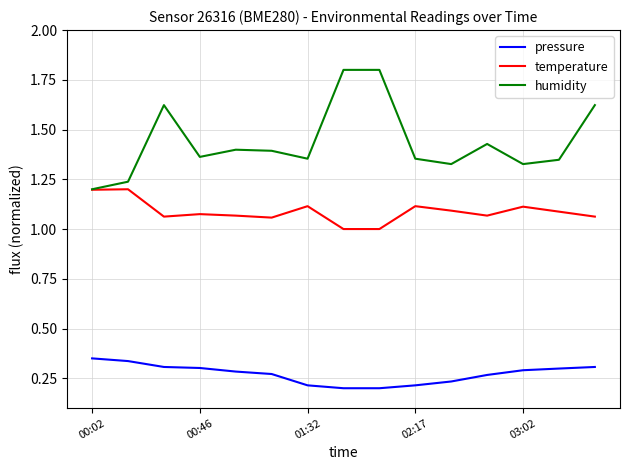

Which series has the widest spread of values?

humidity